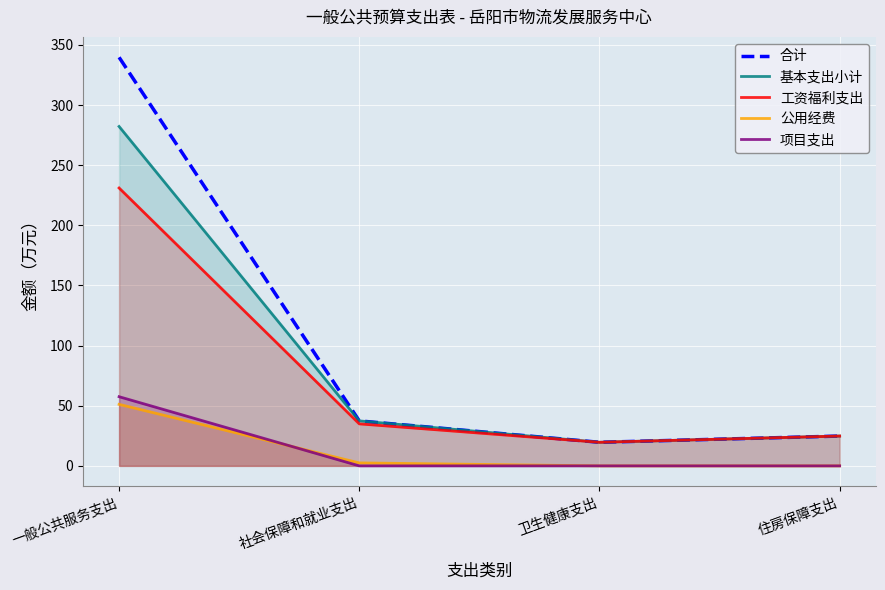

What position from the right is 住房保障支出?

1